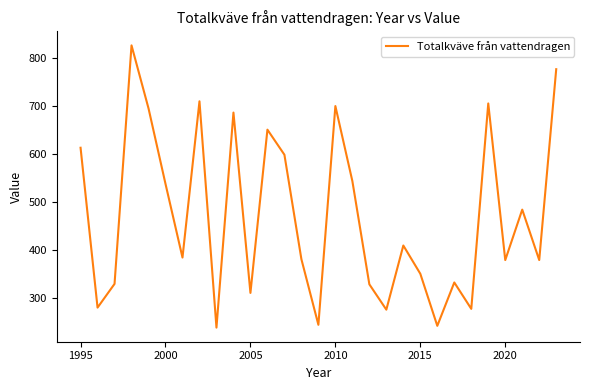

What is the greatest value displayed?

827.2